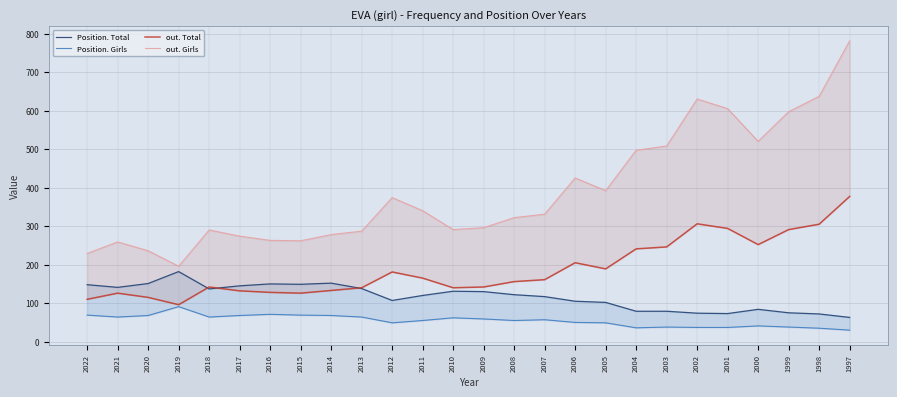

What is the sum of the out. Girls values at 2021 and 2000?

779